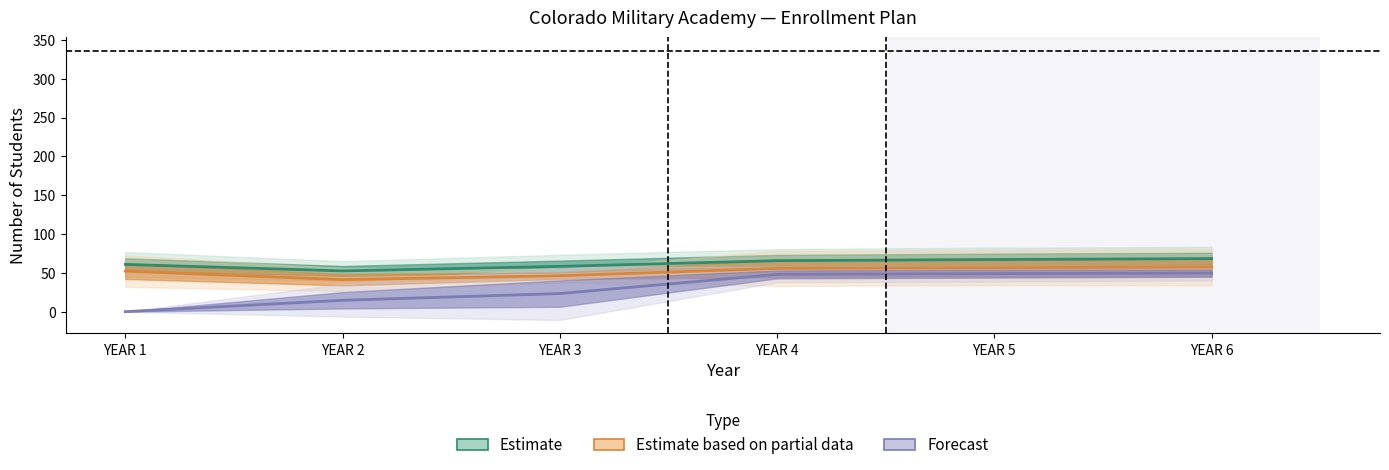

Rank the series by their average value, from lowest to highest.

Forecast, Estimate based on partial data, Estimate